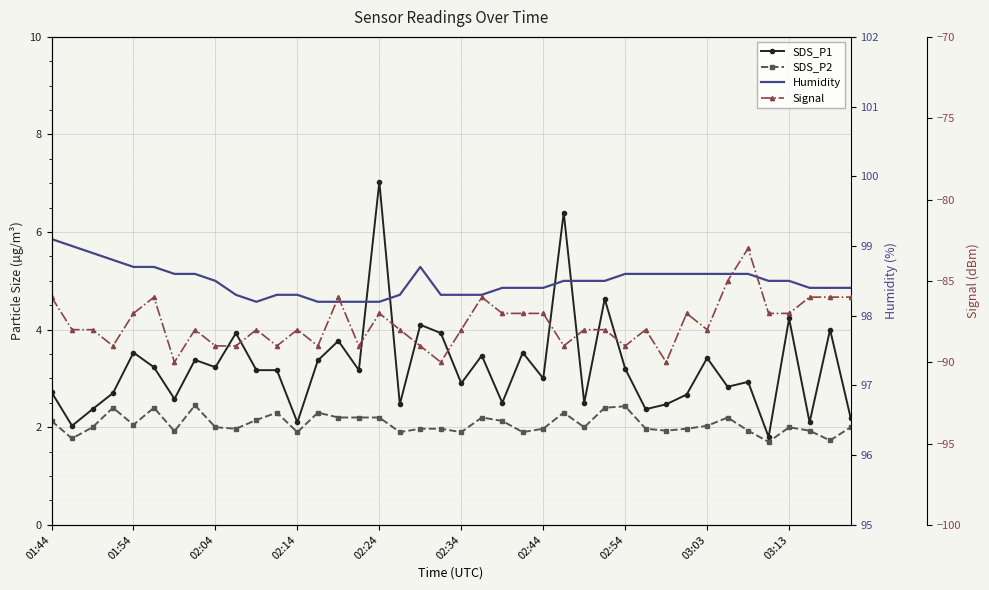

Is this an area chart (filled region under the line)?

No